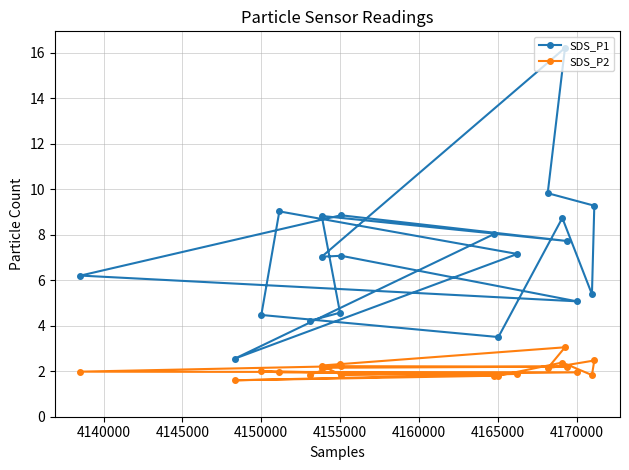

Which series has the largest range (max minus min)?

SDS_P1